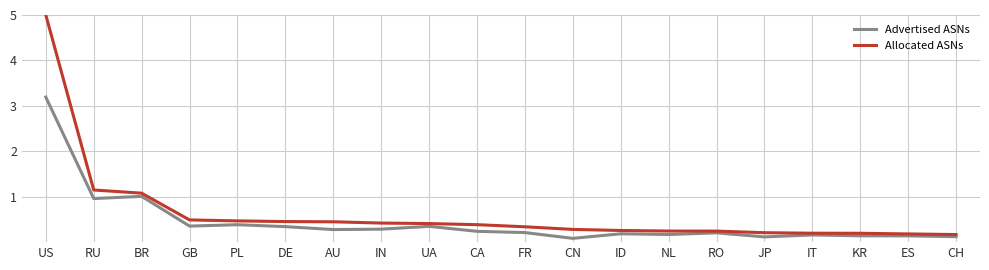

At which label does Allocated ASNs reach its peak?

US